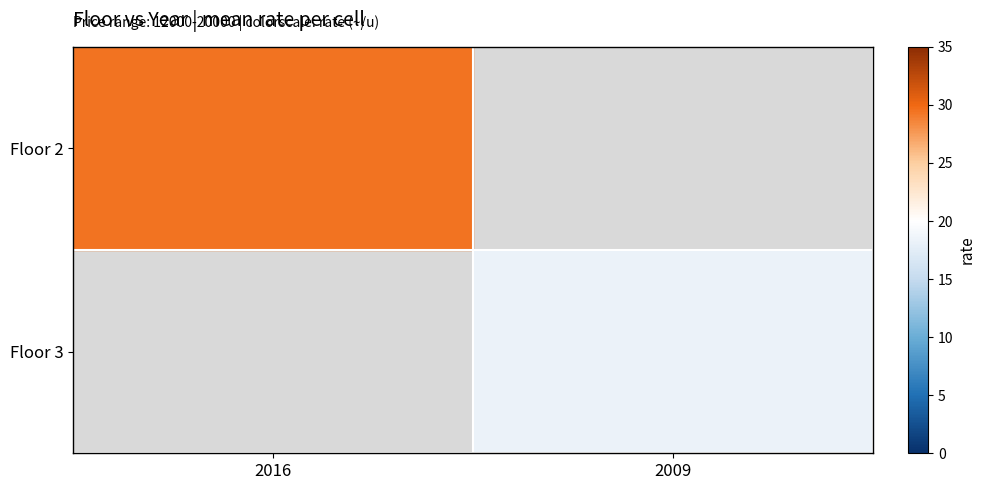

True or false: Floor 3 has a value of 18.2 at 2009.

True